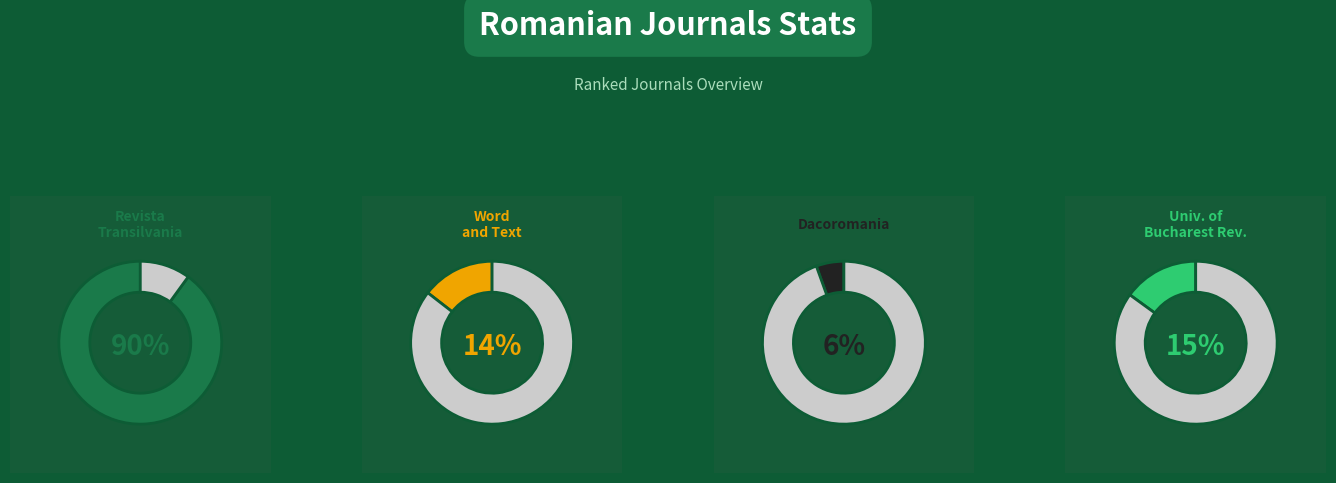

True or false: Revista Transilvania accounts for 62% of the total.

False